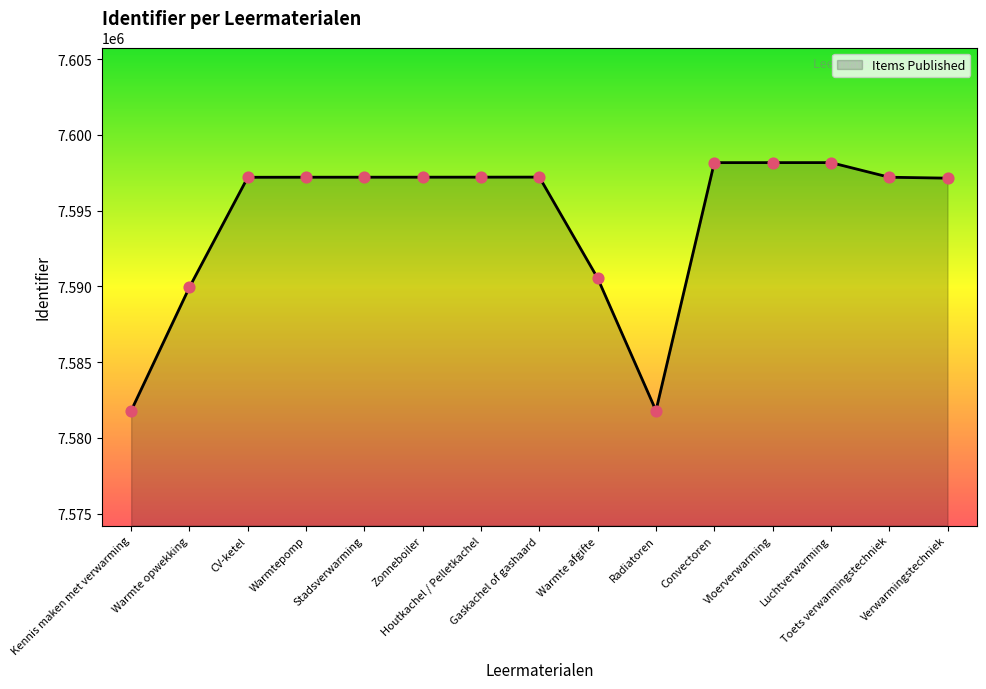

What is the ratio of the value at Vloerverwarming to the value at Houtkachel / Pelletkachel?

1.0